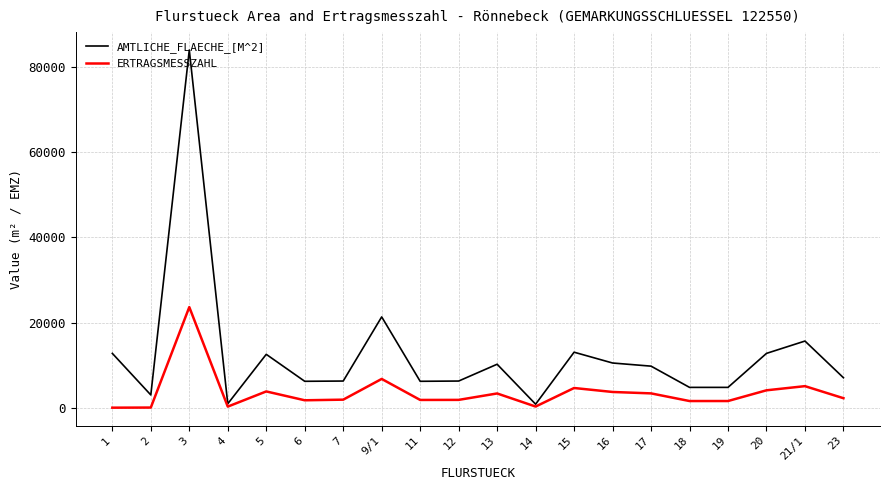

How many values in the ERTRAGSMESSZAHL series are below 2227?

10